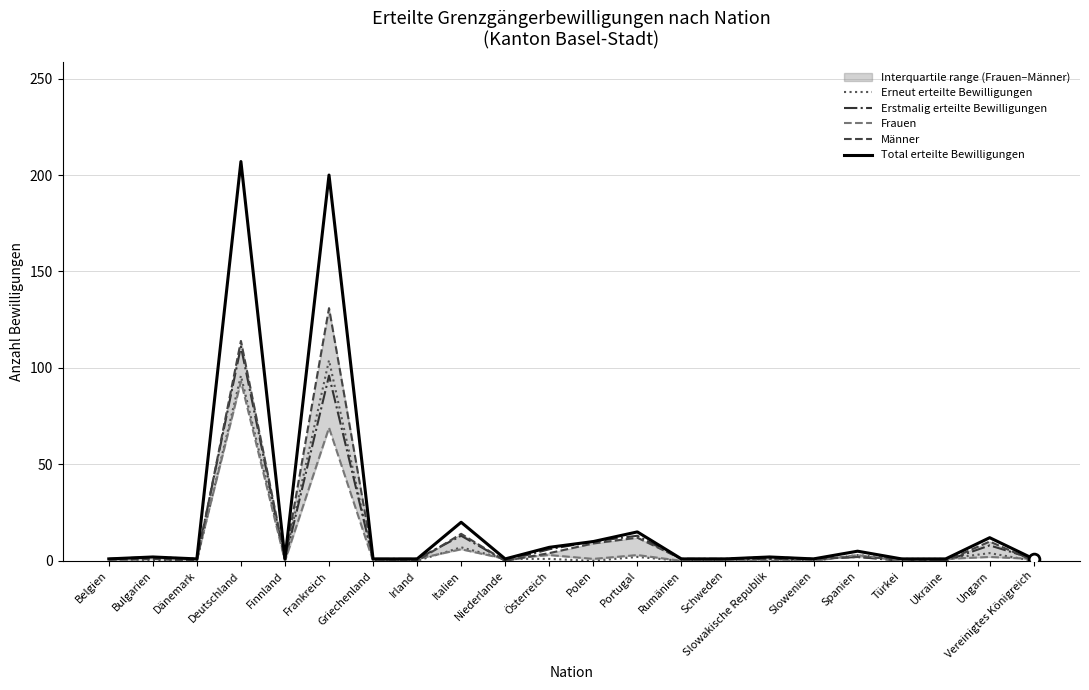

What are all the series names shown in the legend?

Erneut erteilte Bewilligungen, Erstmalig erteilte Bewilligungen, Frauen, Männer, Total erteilte Bewilligungen